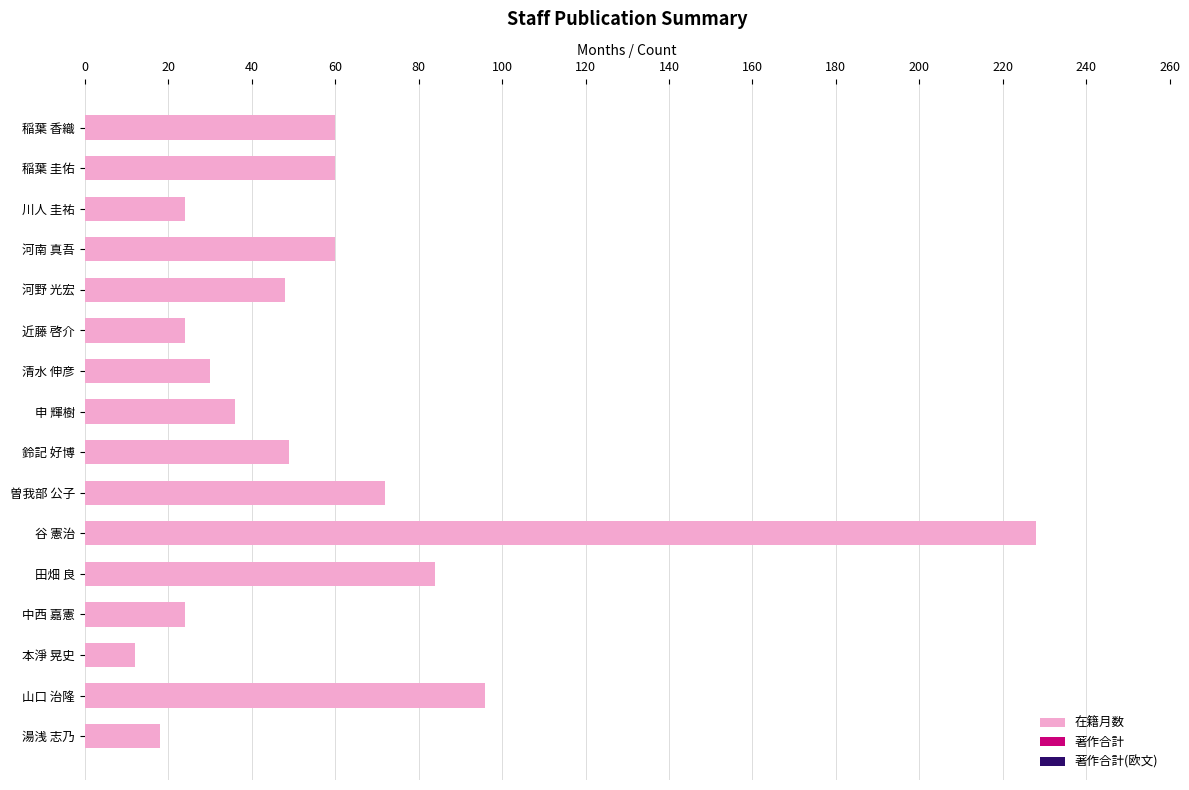

The value at 稲葉 圭佑 is 14. True or false?

False